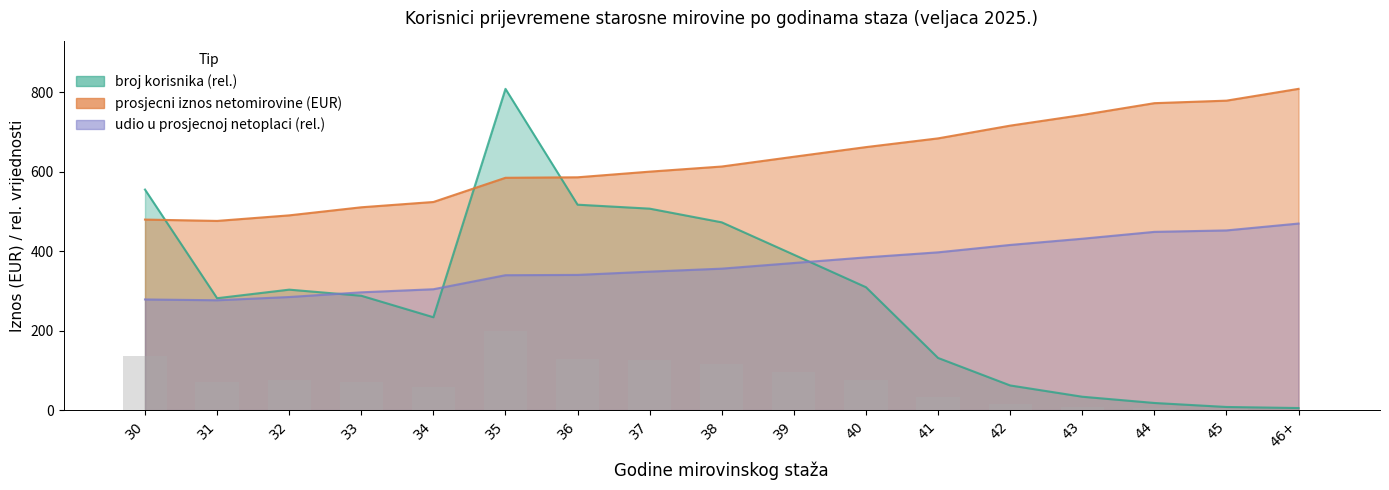

Which category has the lowest value in the prosjecni iznos netomirovine series?

31